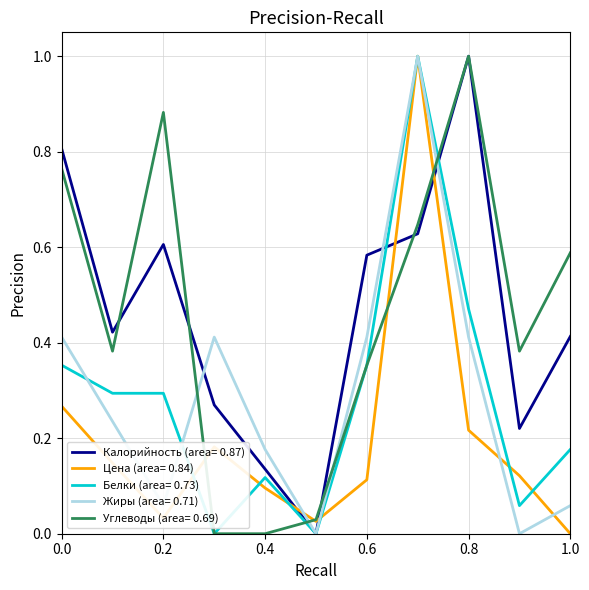

What is the highest value of the Калорийность (area= 0.87) series?

1.0